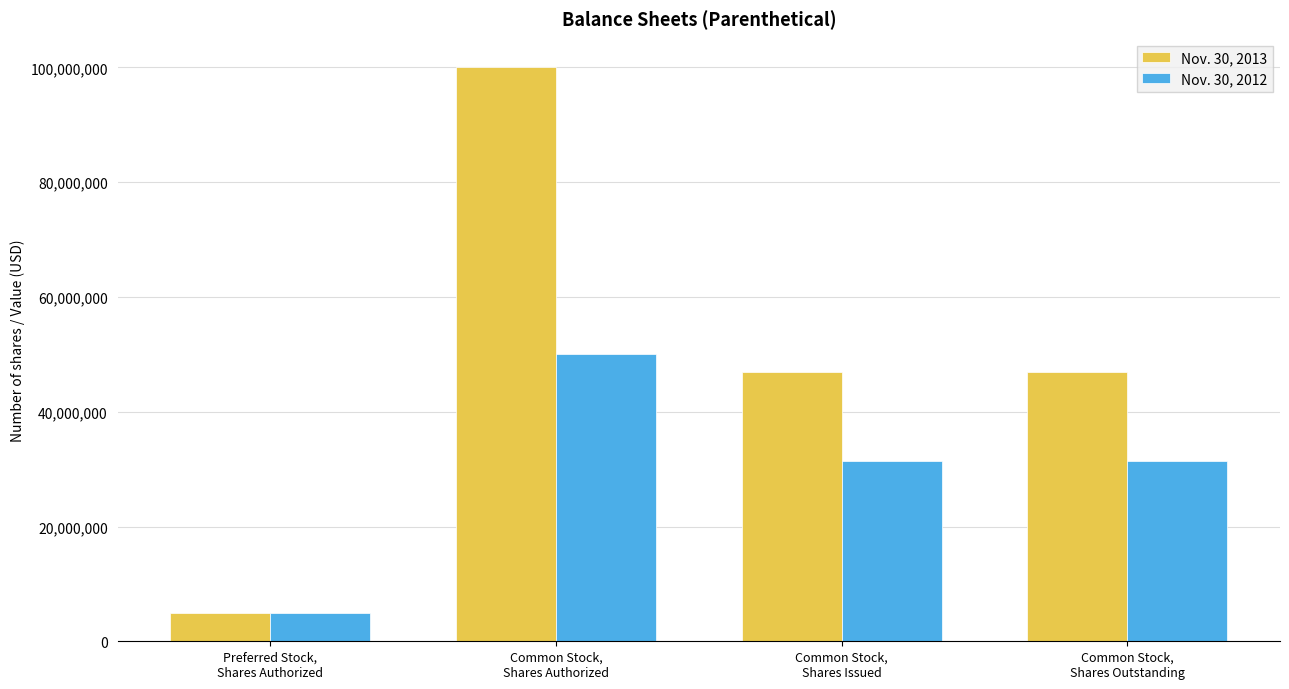

What is the sum of the Nov. 30, 2012 values at Common Stock,
Shares Outstanding and Common Stock,
Shares Issued?

62944866